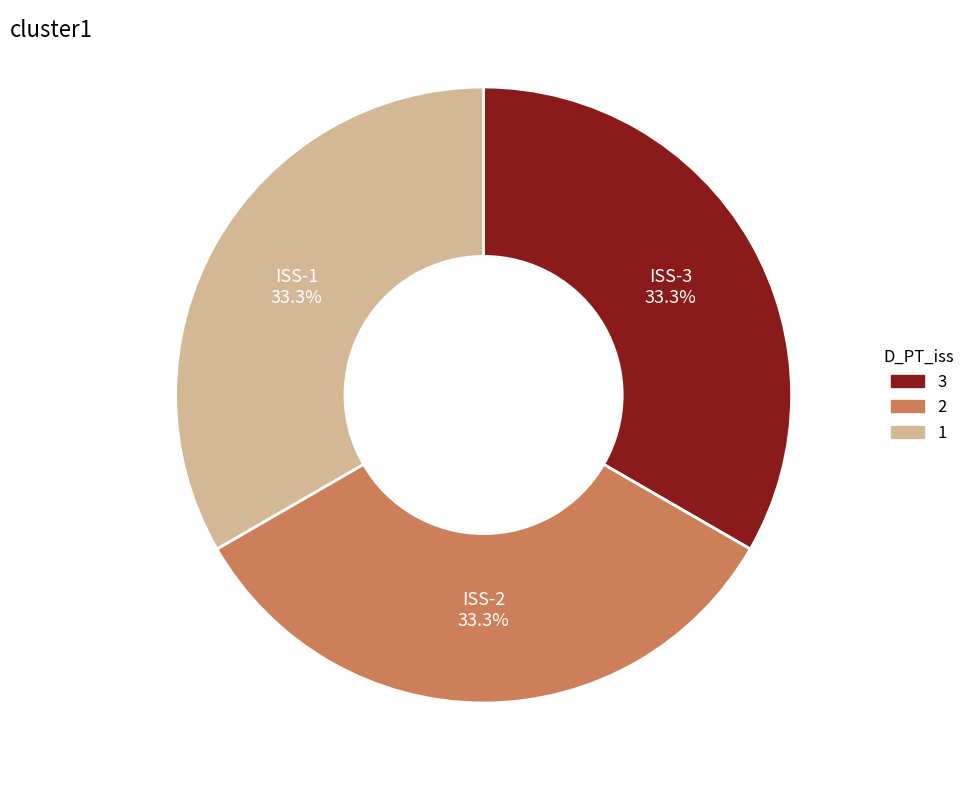

Is there any slice that represents more than half of the pie?

No